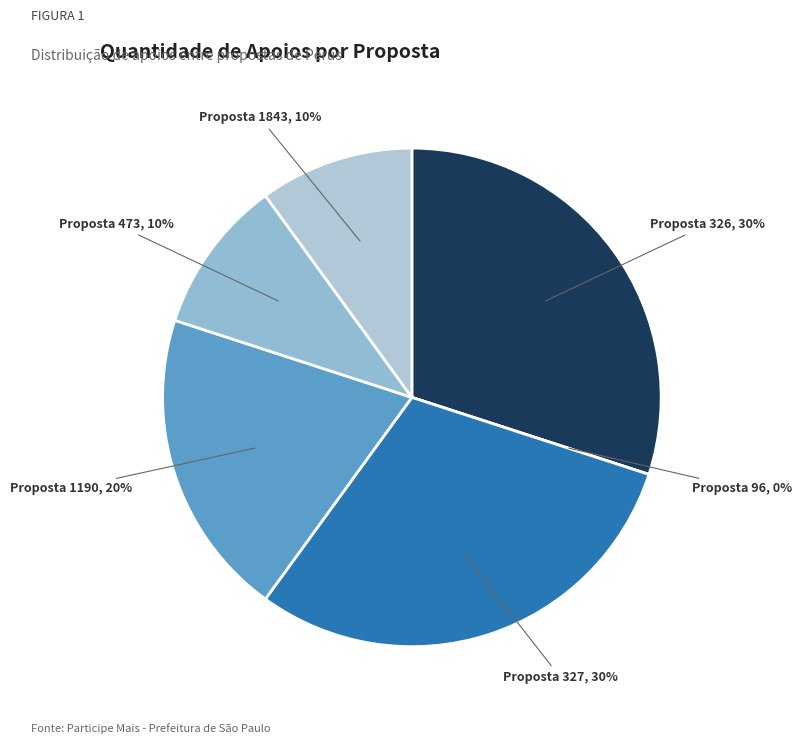

Rank the categories by value from lowest to highest.

96, 473, 1843, 1190, 326, 327